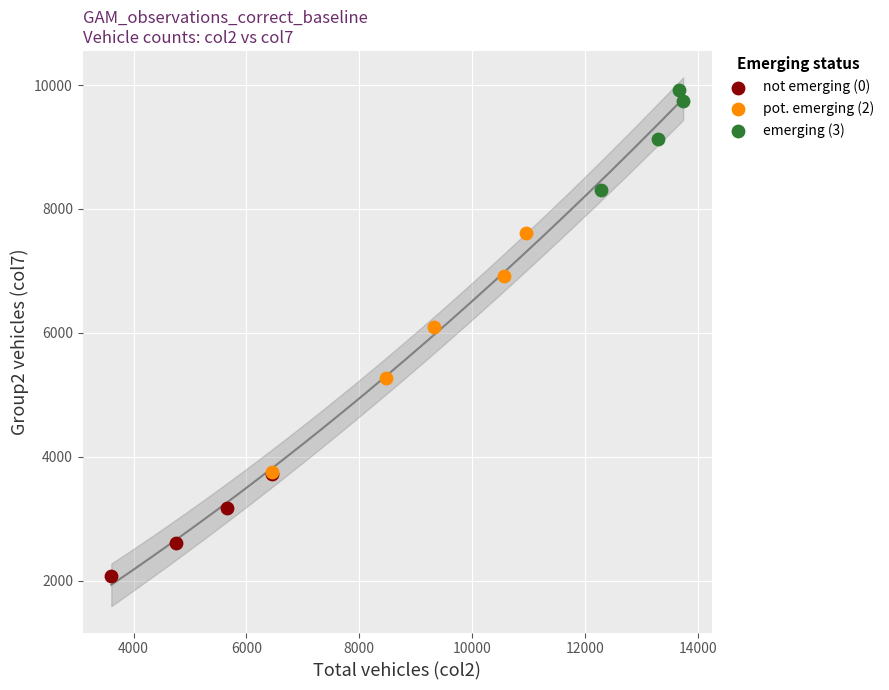

Which series contains the highest Y value?

emerging (3)